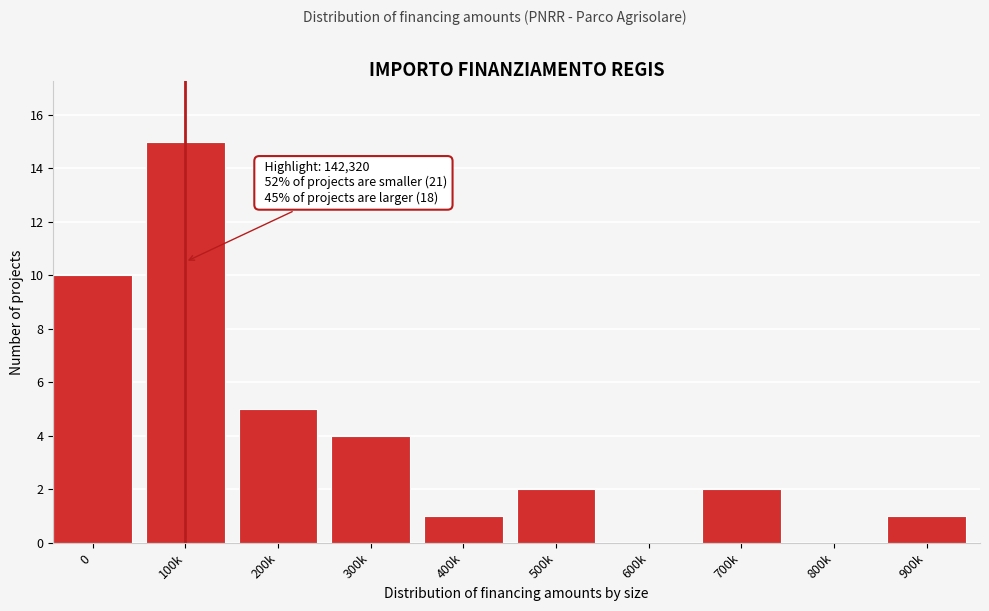

Reading left to right, extract all data points from this chart.

0=10	100k=15	200k=5	300k=4	400k=1	500k=2	600k=0	700k=2	800k=0	900k=1